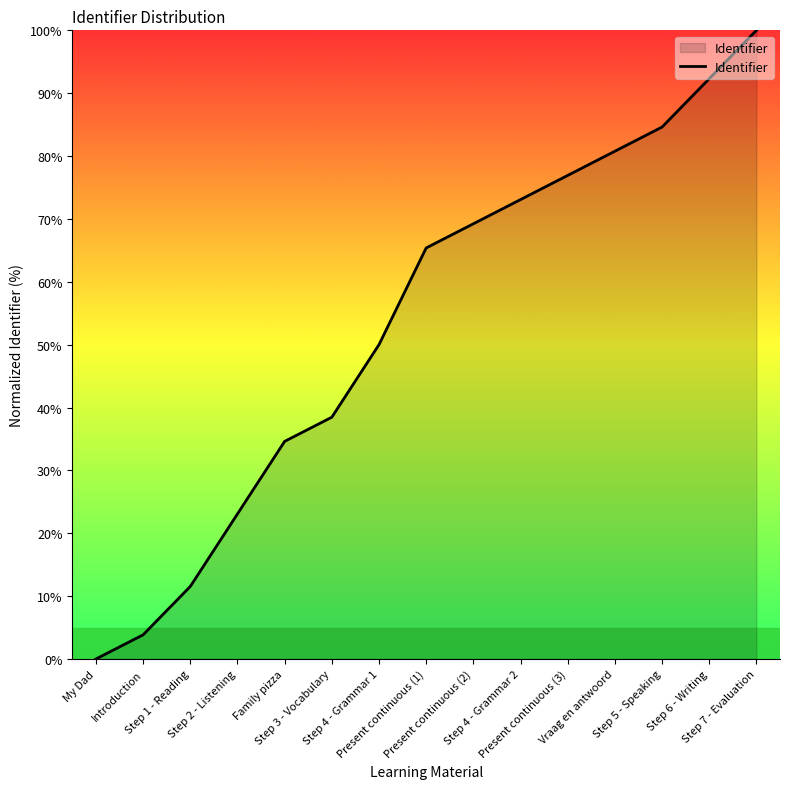

Between Step 7 - Evaluation and Introduction, which is larger?

Step 7 - Evaluation